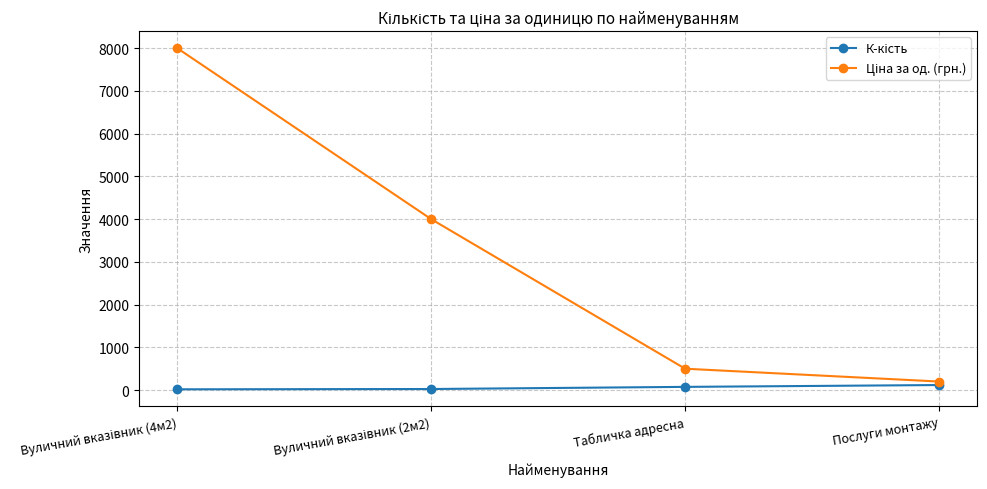

What is the maximum value shown in the chart?

8000